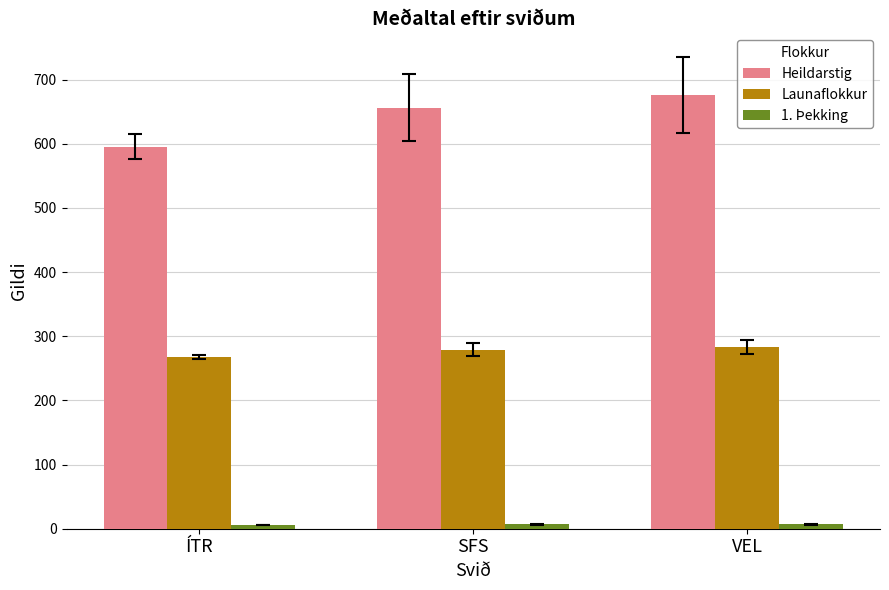

At how many categories does at least one series exceed 253?

3